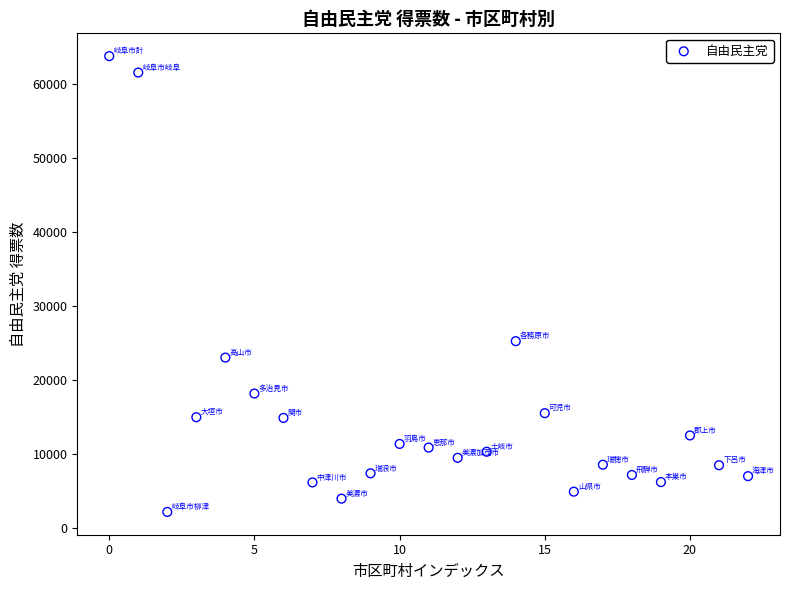

What is the range of Y values (max minus min)?

61500